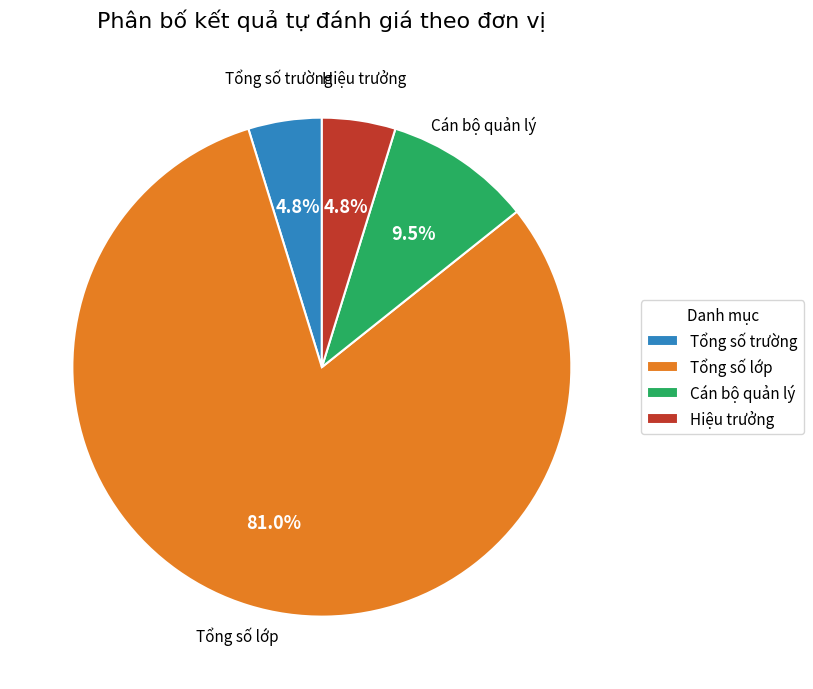

Is it true that Tổng số trường is 5% of the pie?

True